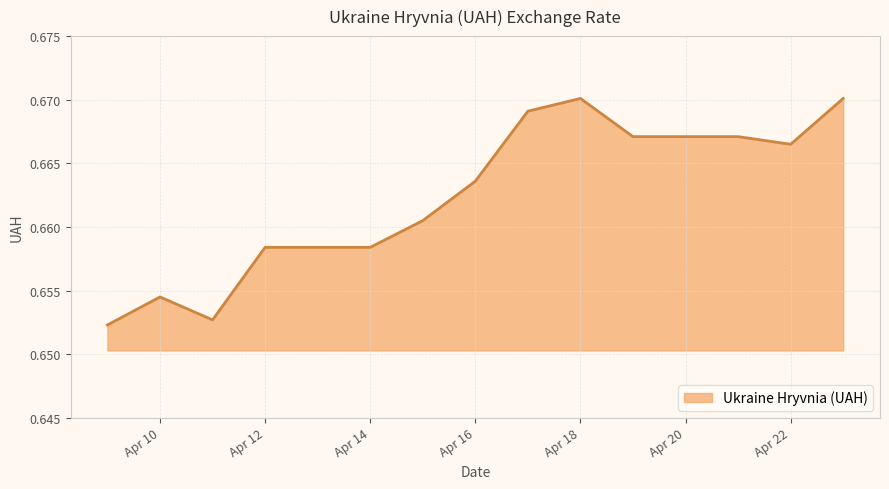

Does the chart have visible grid lines?

Yes